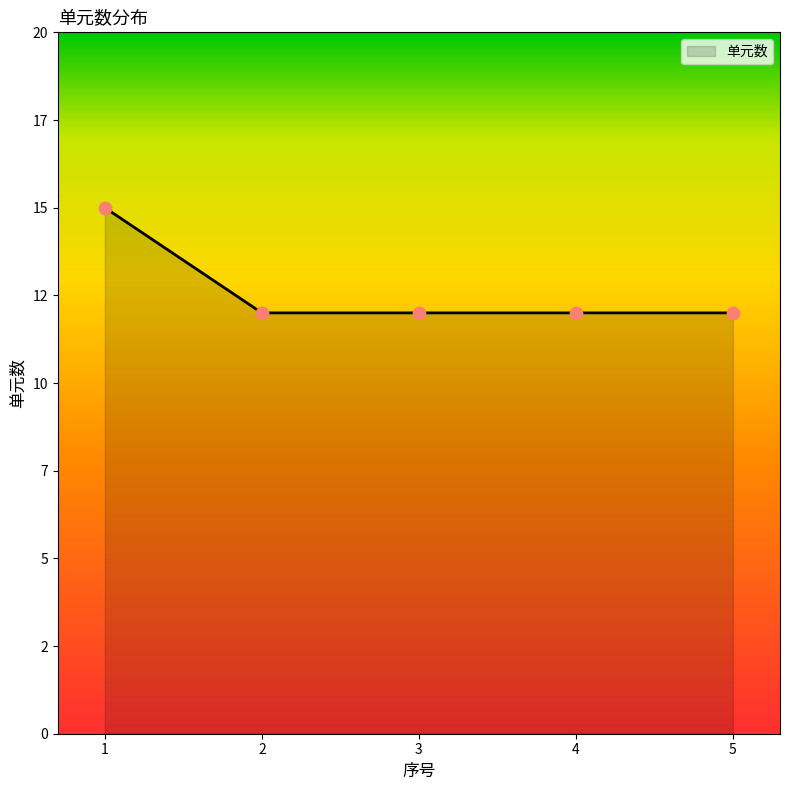

Is this an area chart (filled region under the line)?

Yes